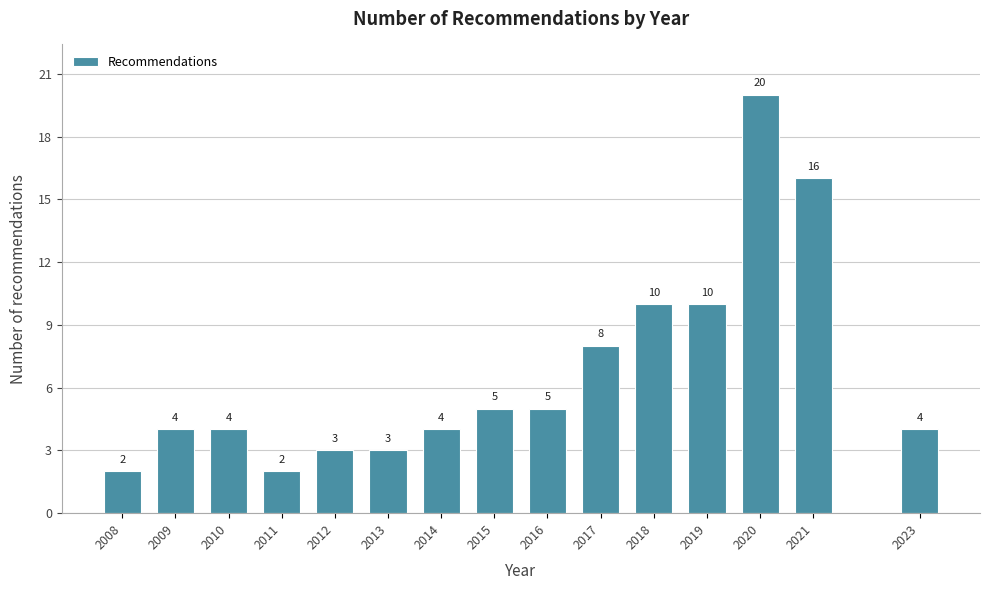

Reading left to right, what are all the values shown in this chart?

2008=2	2009=4	2010=4	2011=2	2012=3	2013=3	2014=4	2015=5	2016=5	2017=8	2018=10	2019=10	2020=20	2021=16	2023=4